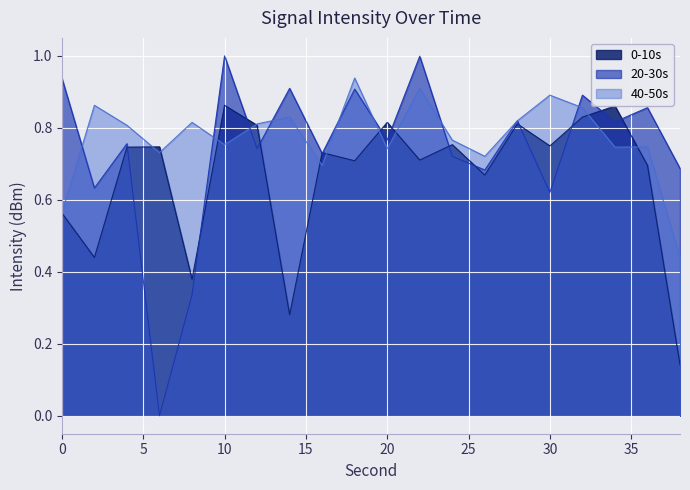

How many 40-50s values are between 0 and 1?

20